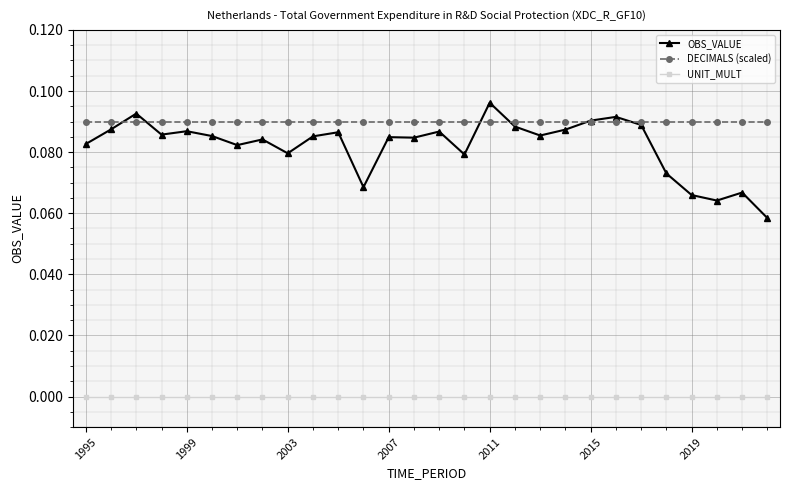

Which series has the widest spread of values?

OBS_VALUE